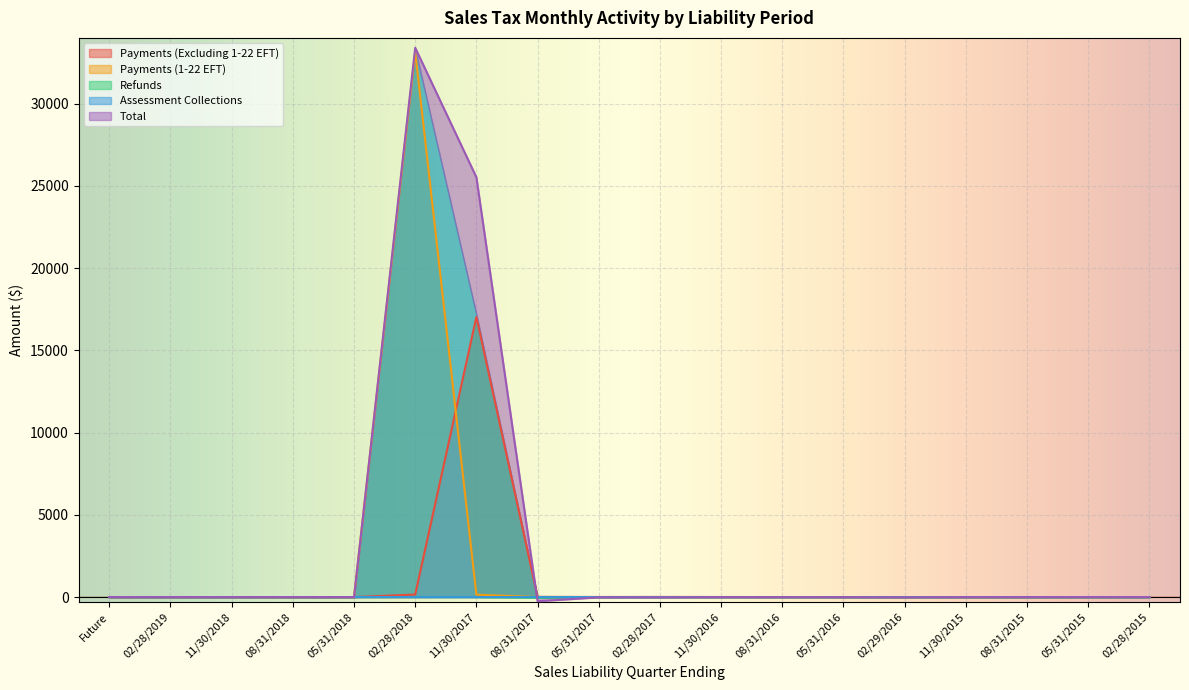

How many distinct data groups are displayed?

5